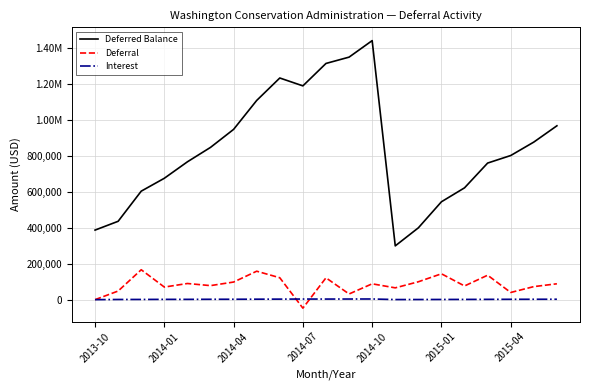

What are all the series names shown in the legend?

Deferred Balance, Deferral, Interest